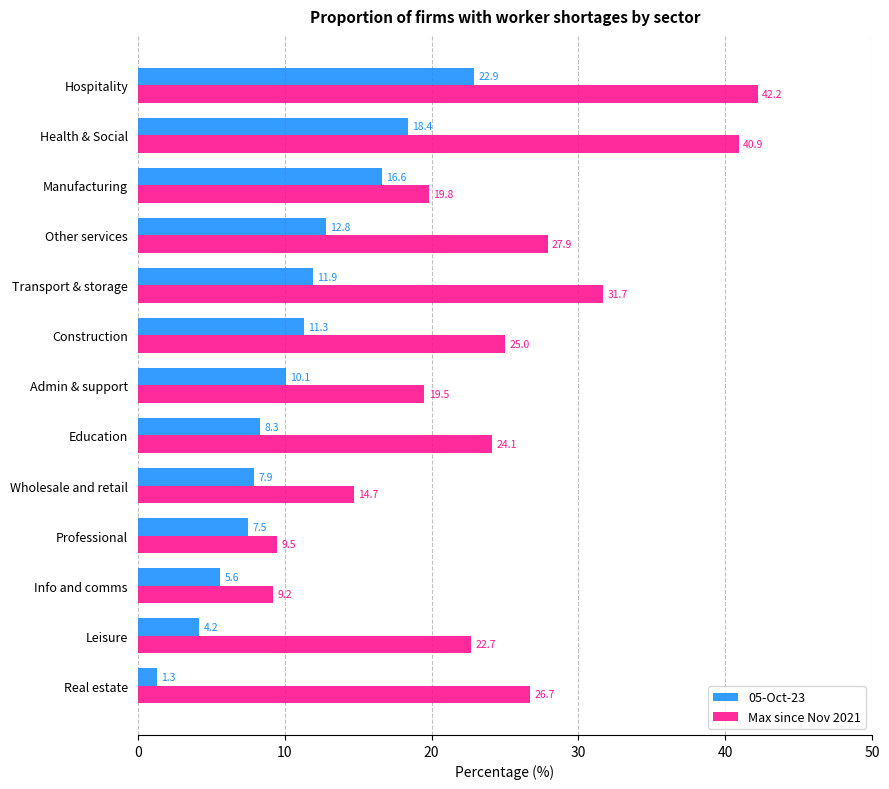

Which series has the largest total across all categories?

Max since Nov 2021